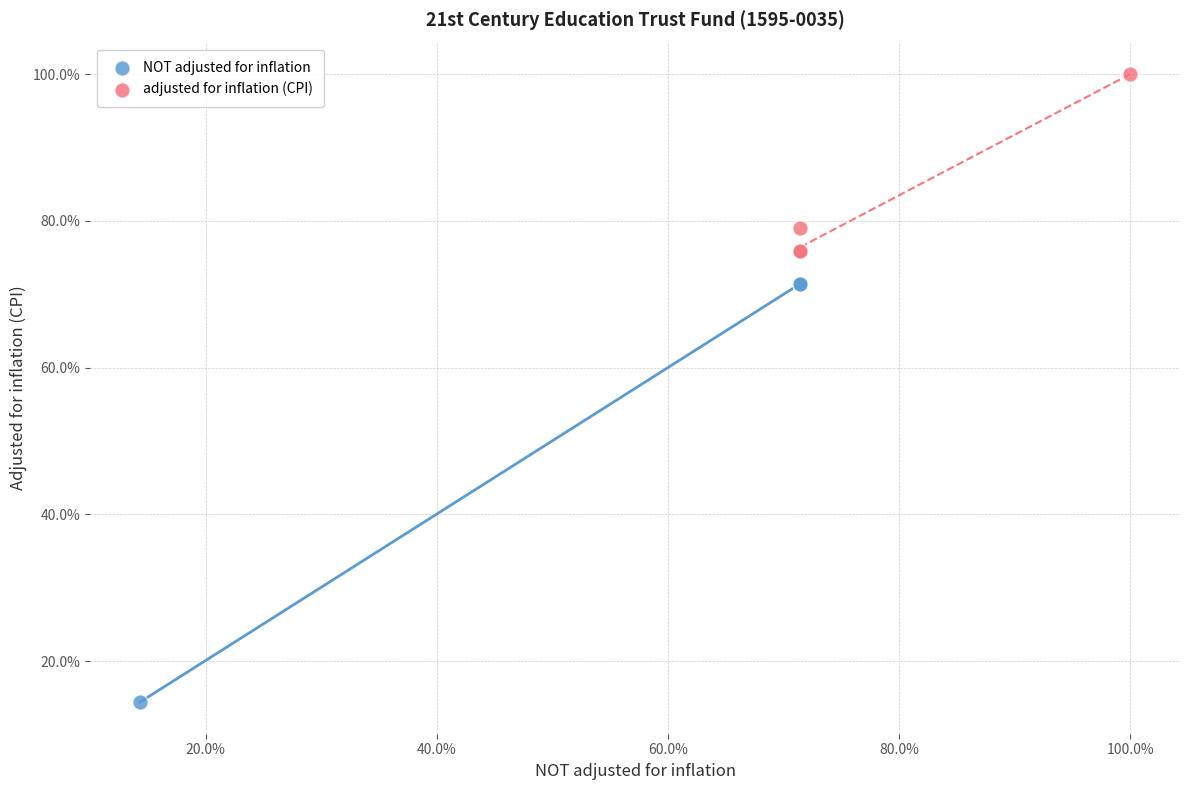

Which series reaches the maximum Y coordinate?

adjusted for inflation (CPI)